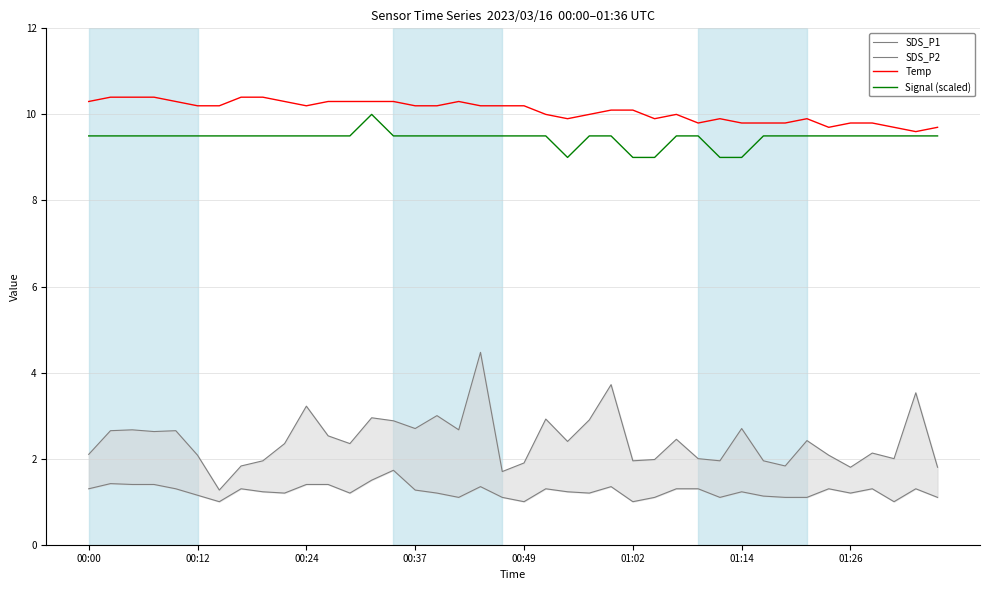

True or false: SDS_P1 and SDS_P2 cross at least once.

False